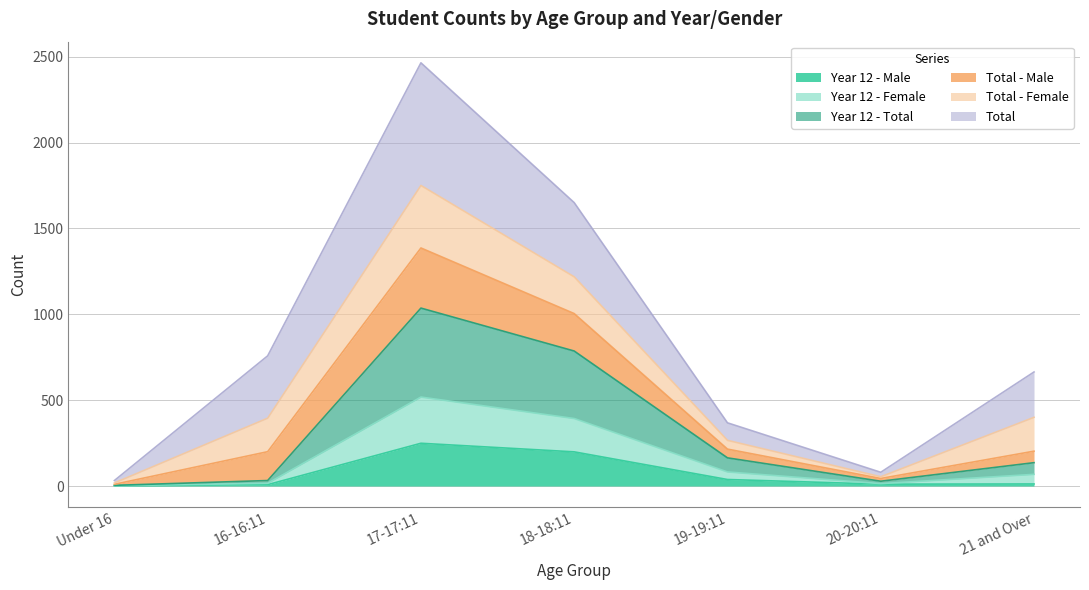

How many values in the Year 12 - Male series are below 12?

3